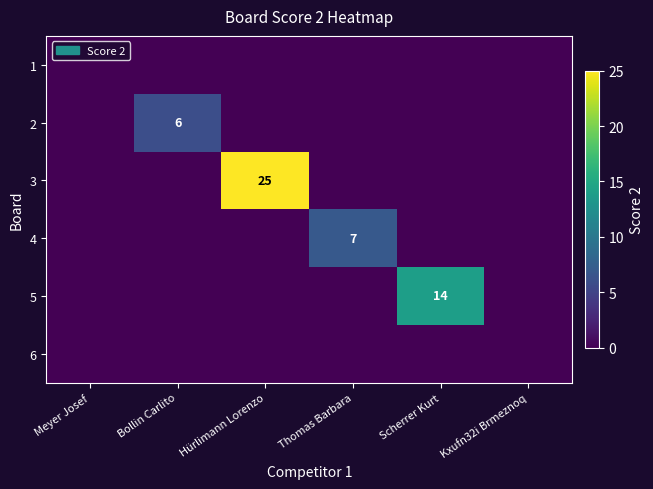

Rank the categories by 3 value from lowest to highest.

Meyer Josef, Bollin Carlito, Thomas Barbara, Scherrer Kurt, Kxufn32i Brmeznoq, Hürlimann Lorenzo